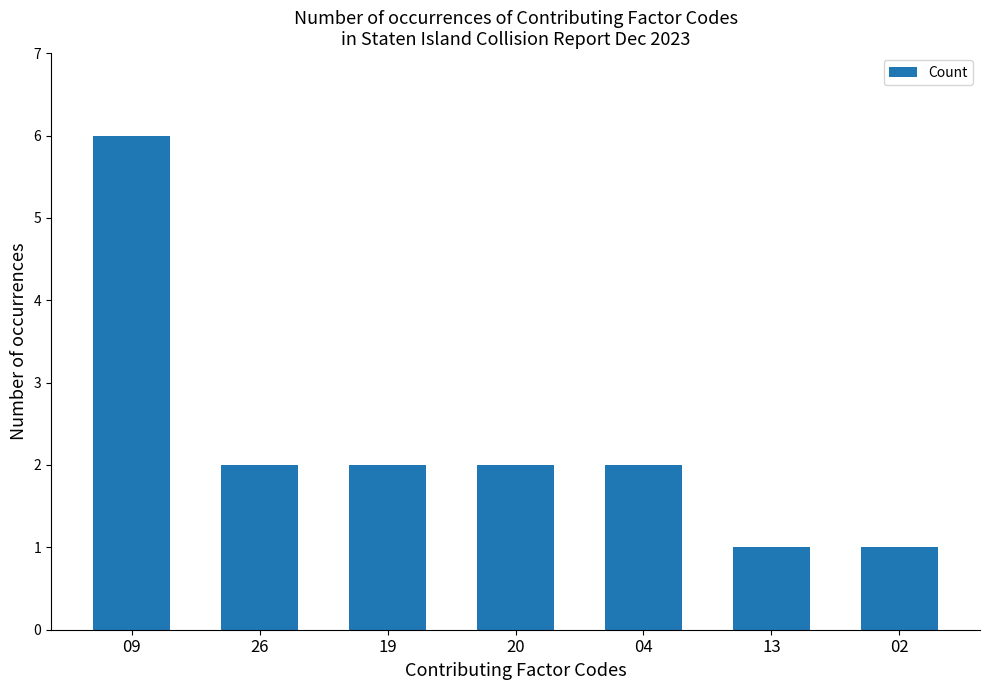

What is the difference between the maximum and minimum values?

5